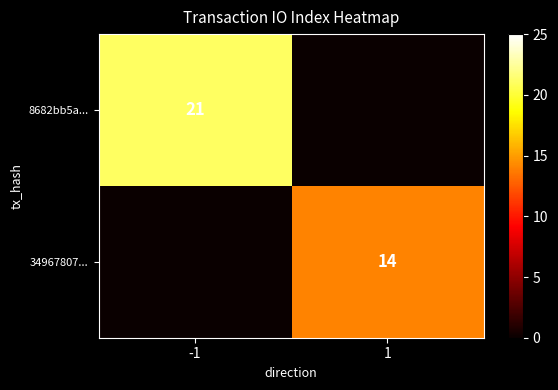

The value of 8682bb5a... at -1 is 29. True or false?

False